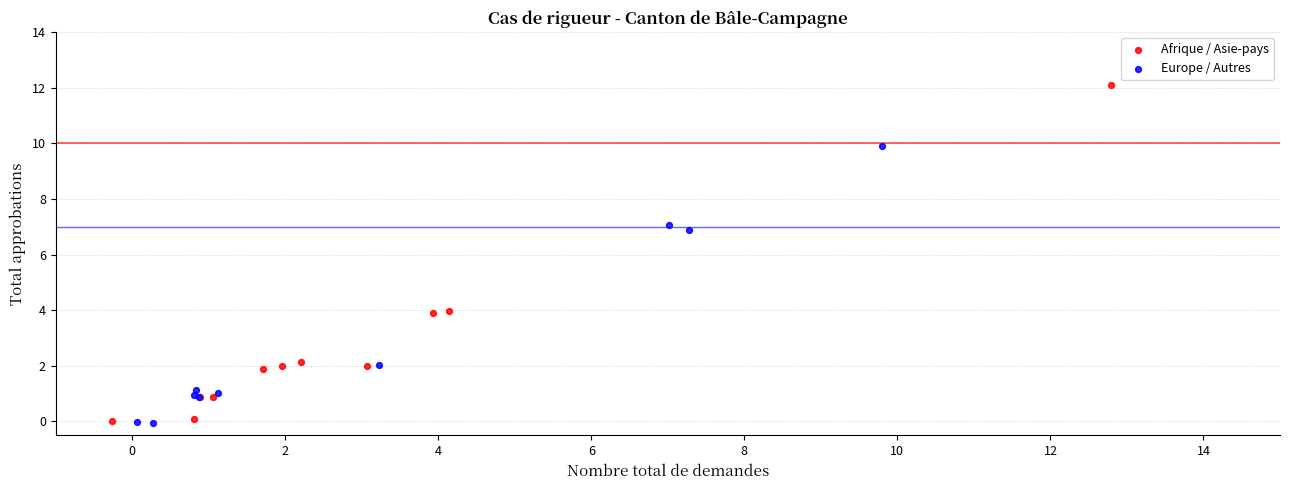

Which series contains the highest Y value?

Afrique / Asie-pays